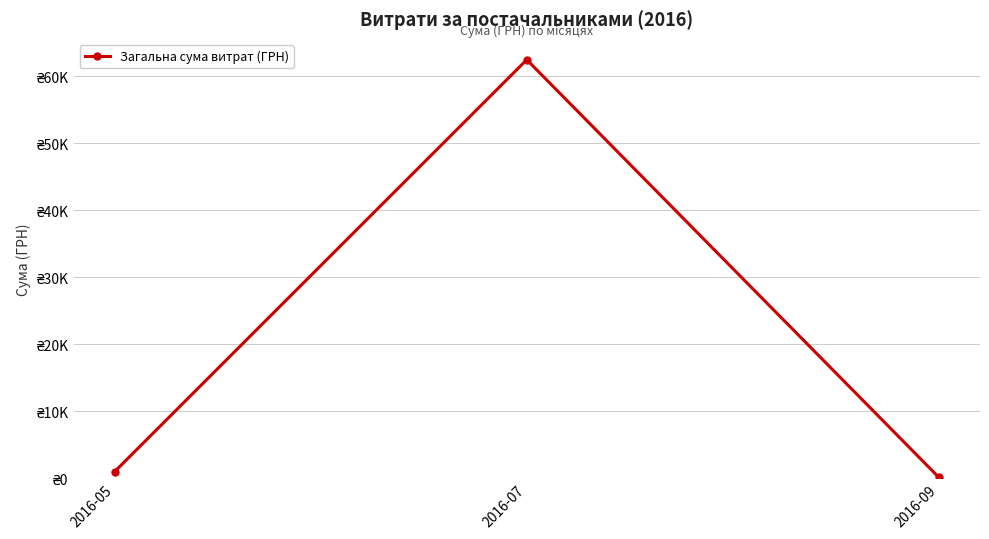

Reading right to left, extract all data points from this chart.

2016-09=104.5	2016-07=62491.3	2016-05=967.0